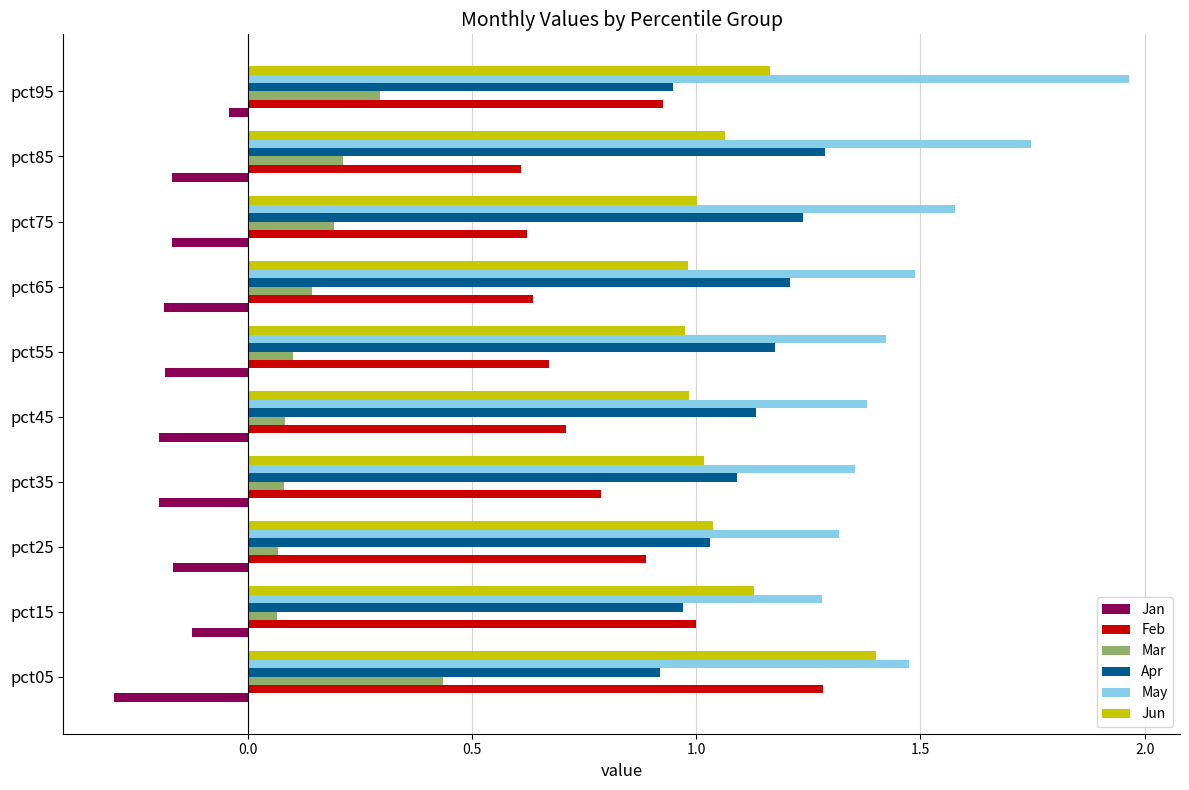

The value of May at pct85 is 2.7. True or false?

False